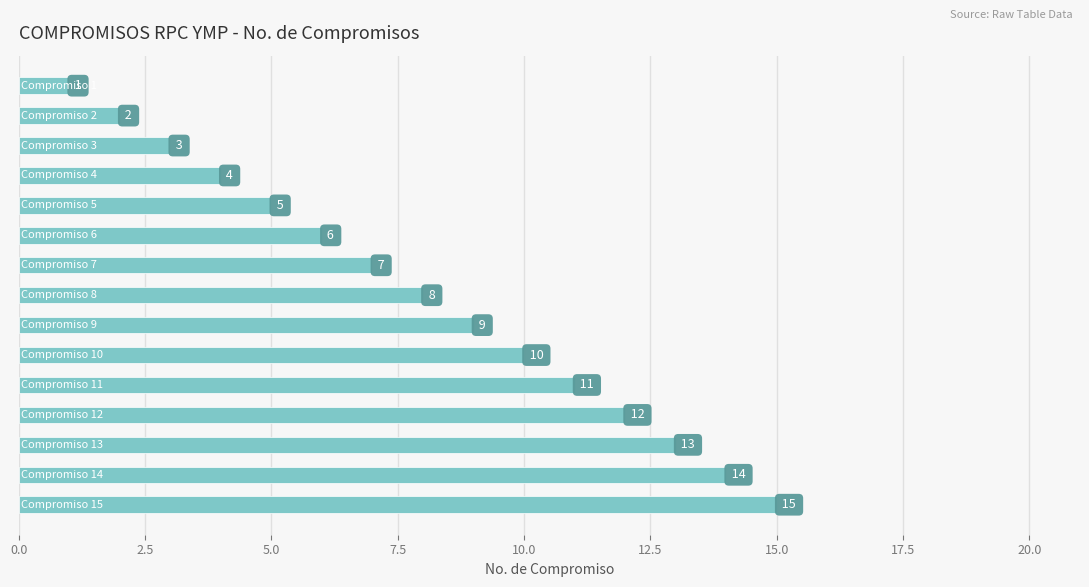

Count the number of categories in the chart.

15